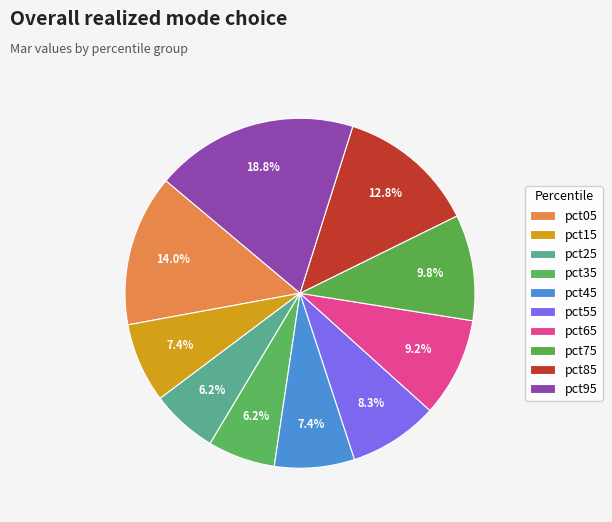

To the nearest percent, what is the difference between the pct55 and pct05 slice percentages?

6%